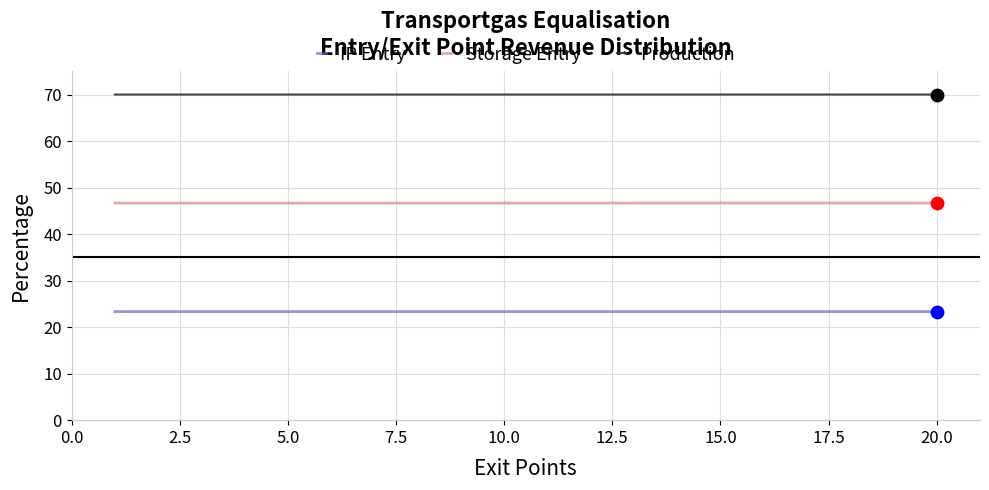

What is the lowest value of the Production series?

70.0